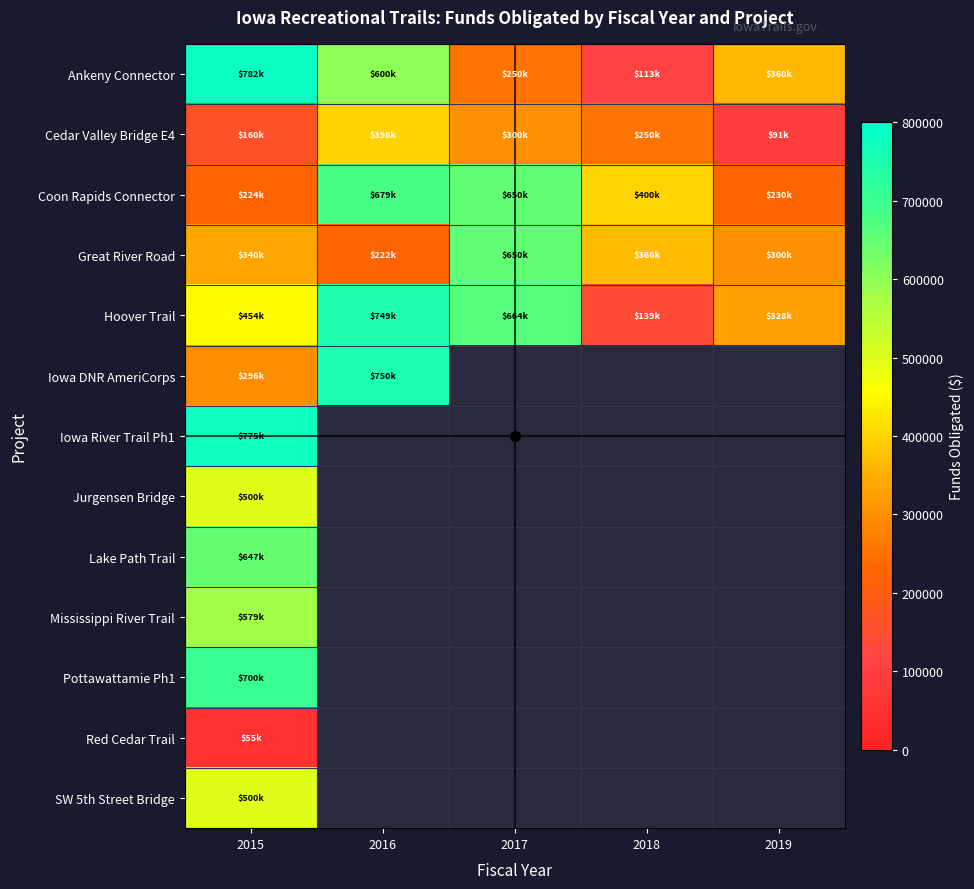

True or false: Red Cedar Trail has a value of 55000.0 at 2015.

True